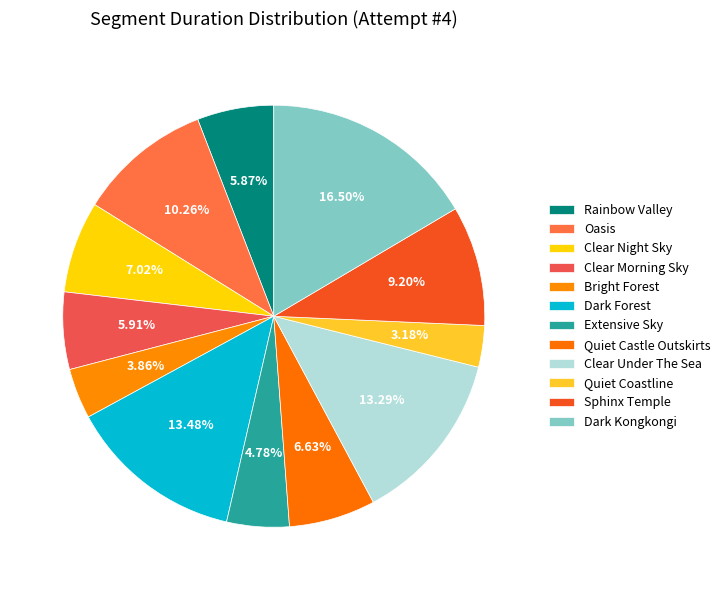

To the nearest percent, what is the combined percentage of Dark Kongkongi and Clear Morning Sky?

22%